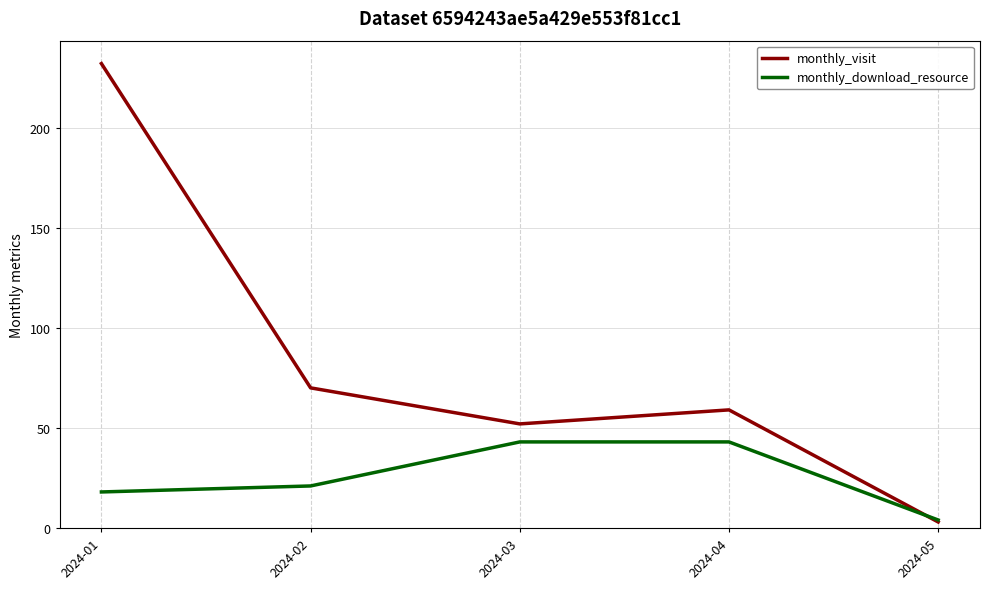

What is the maximum value shown in the chart?

232